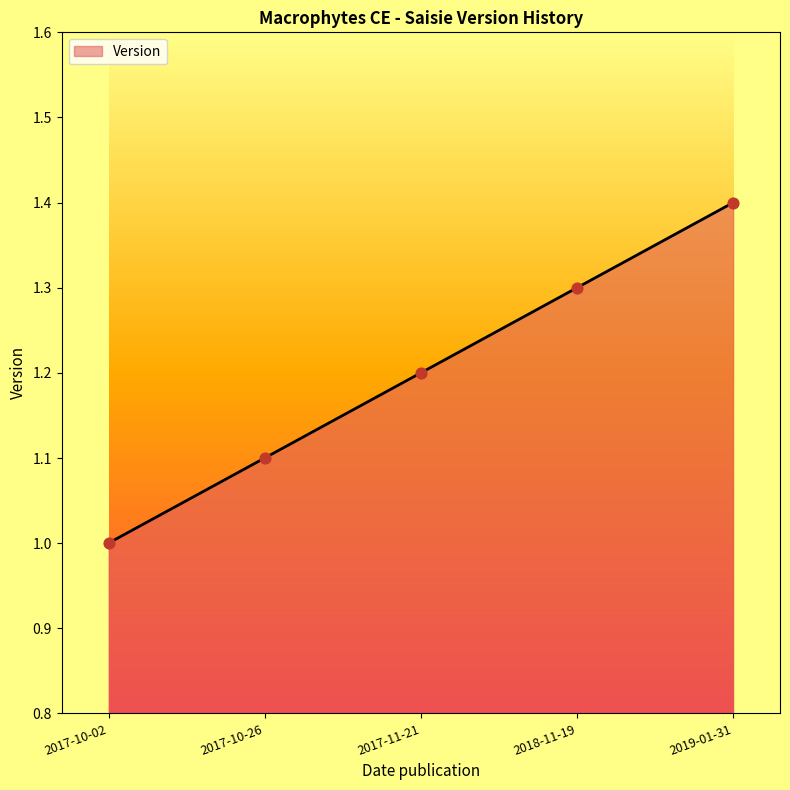

What is the change in value from 2017-10-02 to 2018-11-19?

+0.3